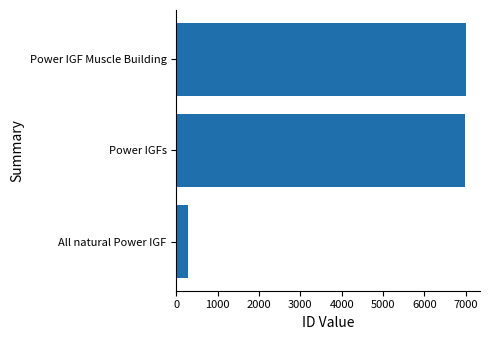

True or false: the data shows 6994 at Power IGF Muscle Building.

True